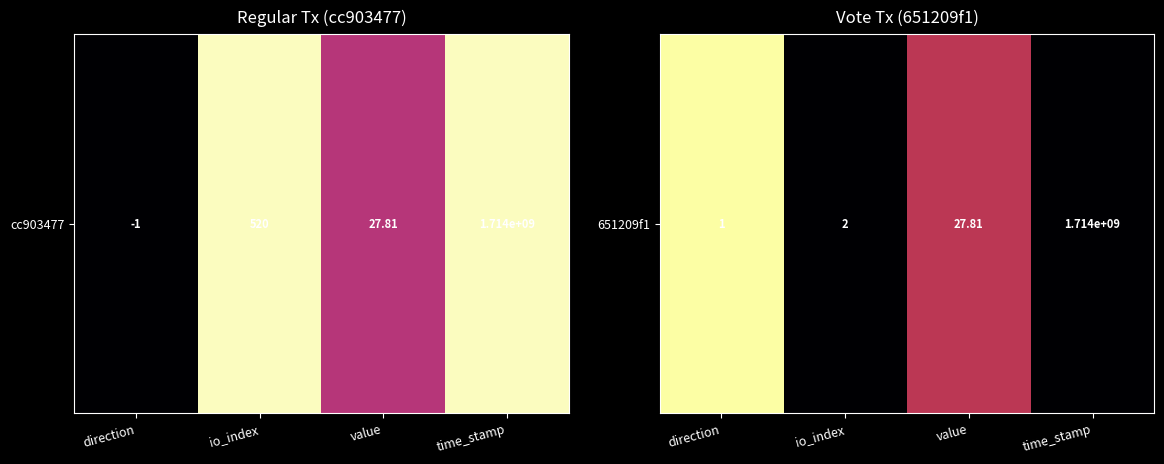

At which category does the chart reach its minimum across all series?

io_index